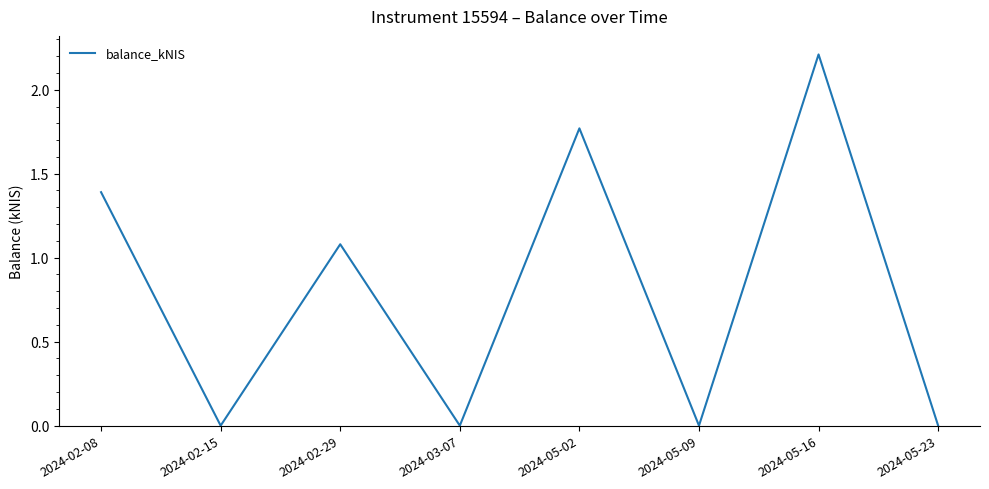

What is the average value?

0.8